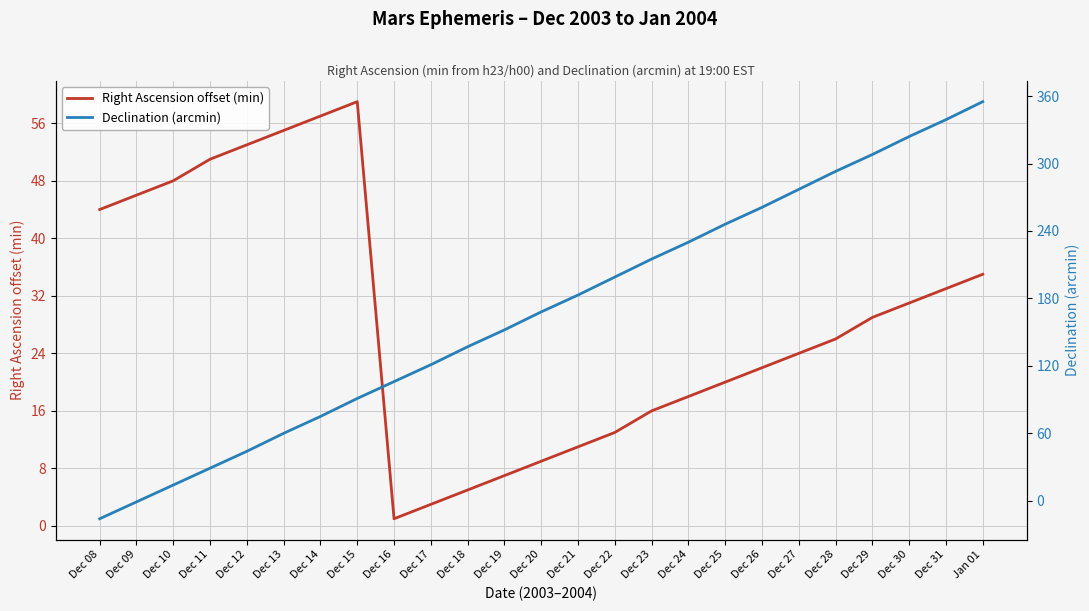

What is the maximum value shown in the chart?

355